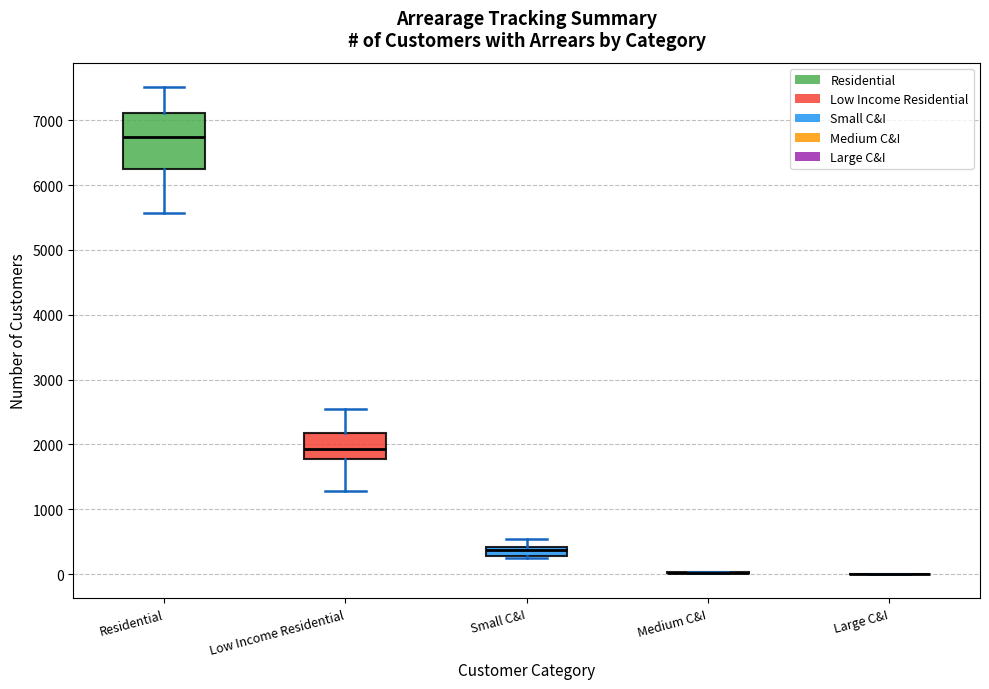

Where does the median line of the box for Low Income Residential sit on the y-axis? The values are not printed on the chart, so give them approximately, as read against the axis.

1900